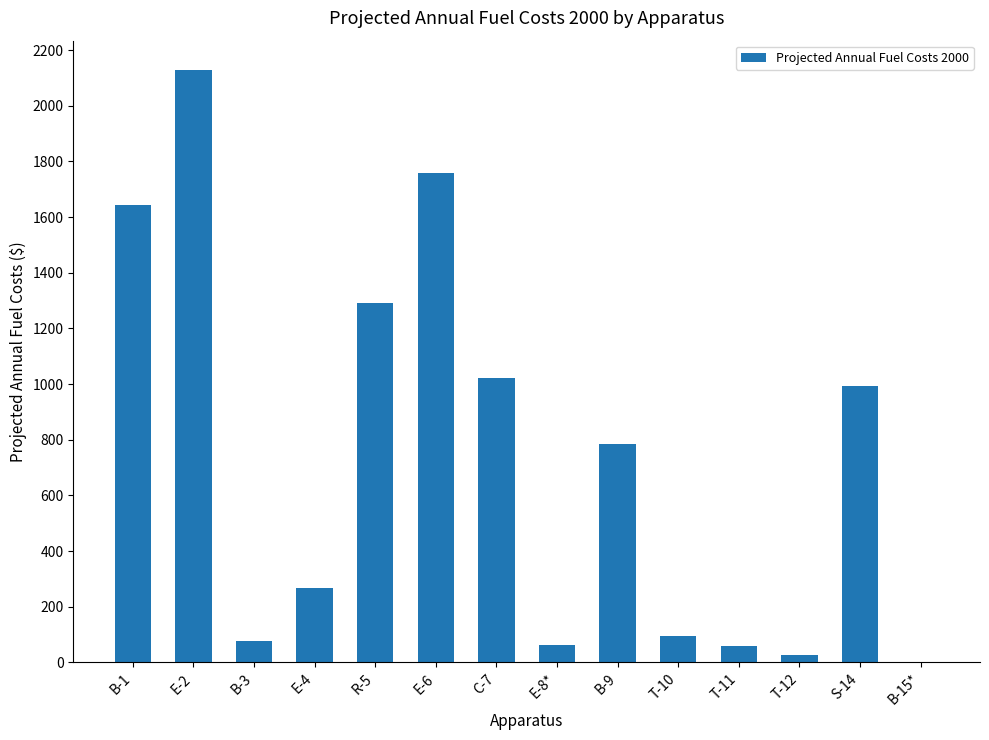

Is it true that the value at E-4 is 153.3?

False